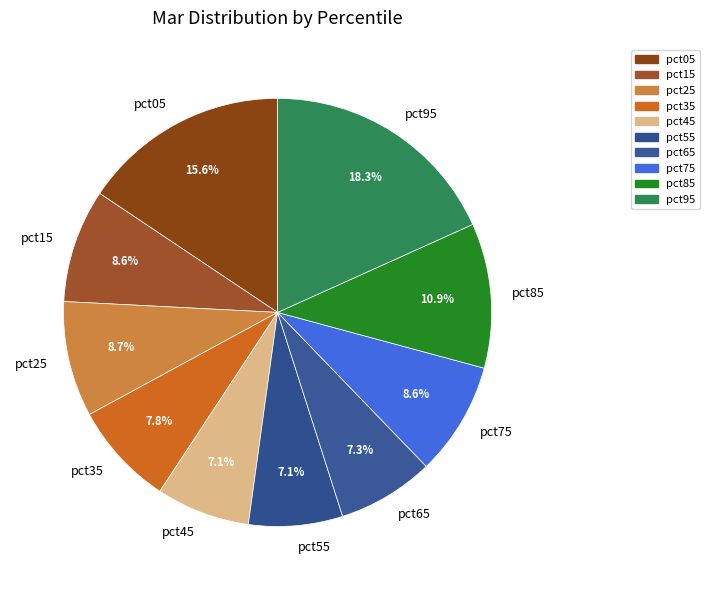

Which has a higher value, pct05 or pct75?

pct05